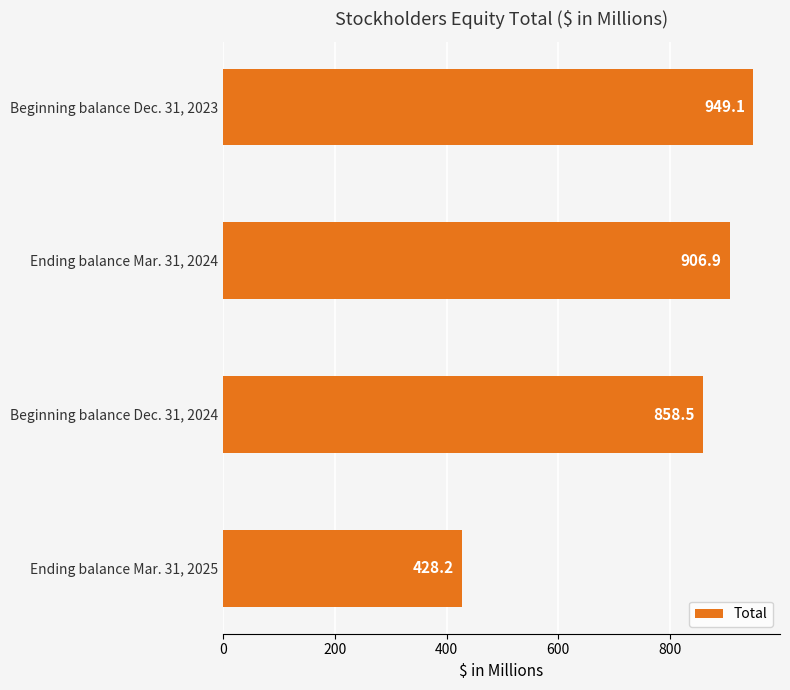

Reading top to bottom, list all the values displayed in this chart.

949.1	906.9	858.5	428.2